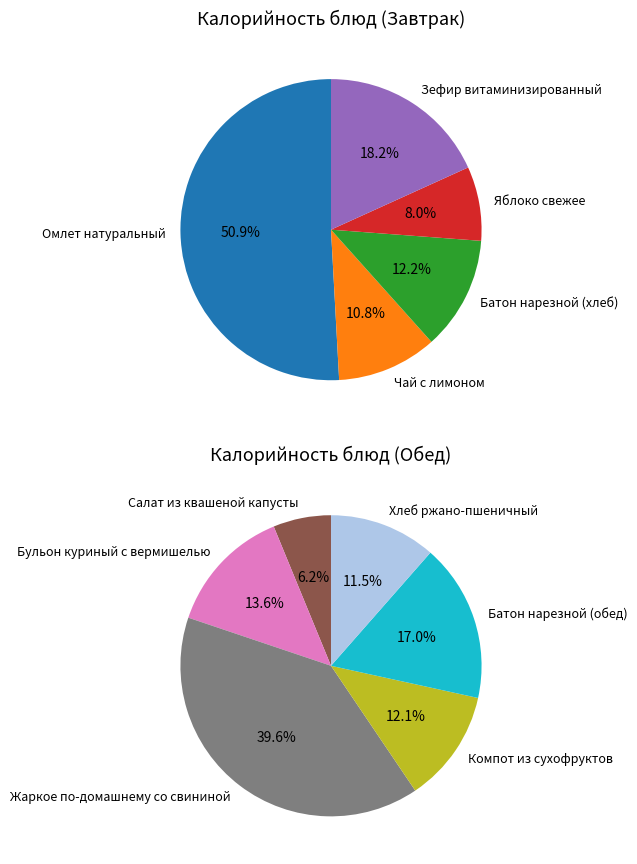

Does any single category account for the majority?

No